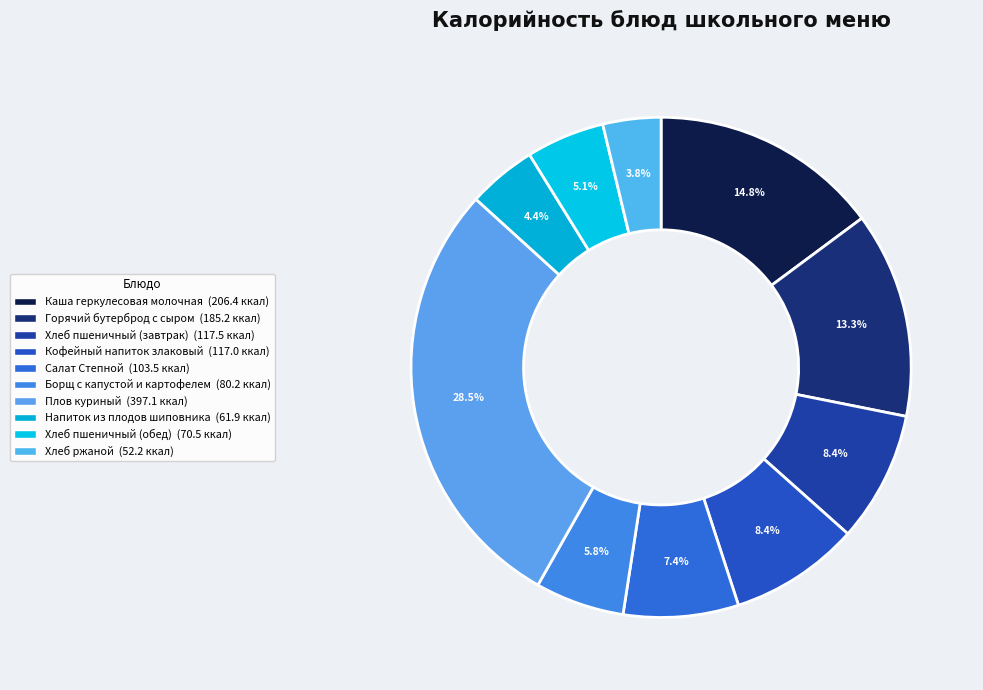

How many segments does this pie chart have?

10